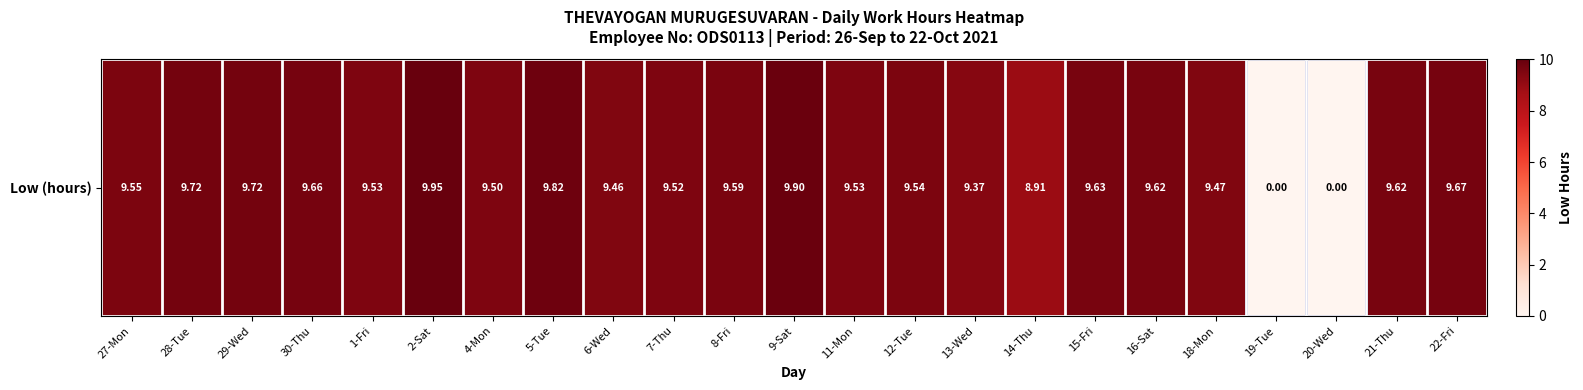

How many series are shown in this chart?

1